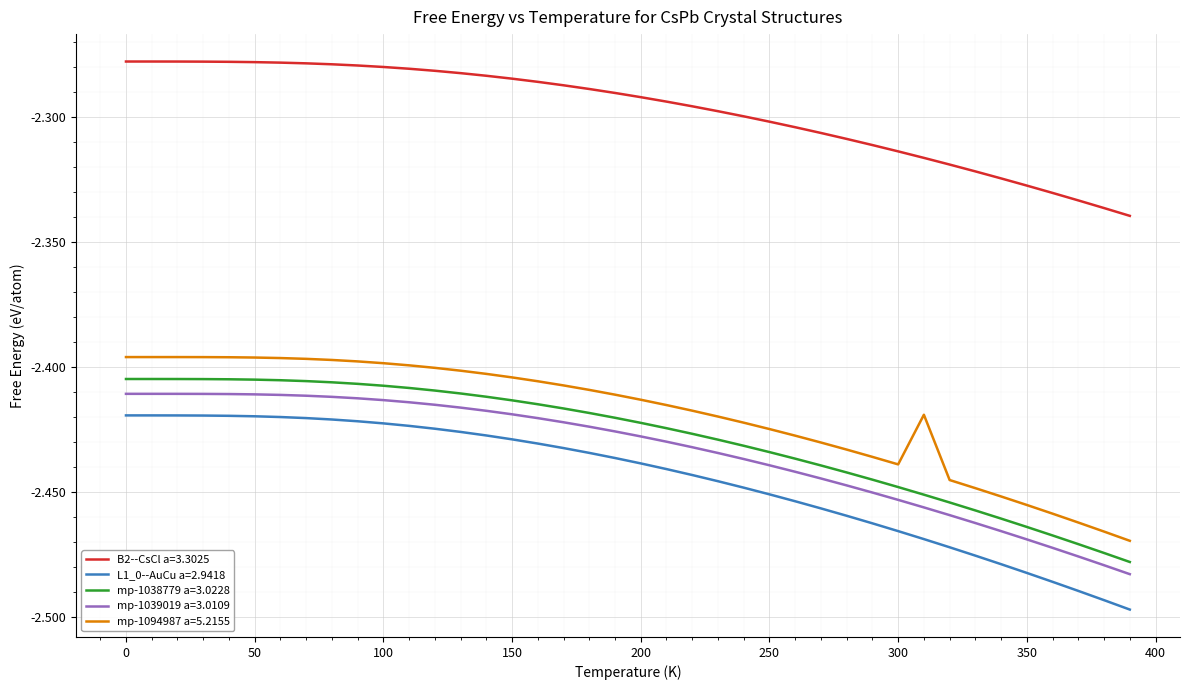

Which series has the largest range (max minus min)?

L1_0--AuCu a=2.9418